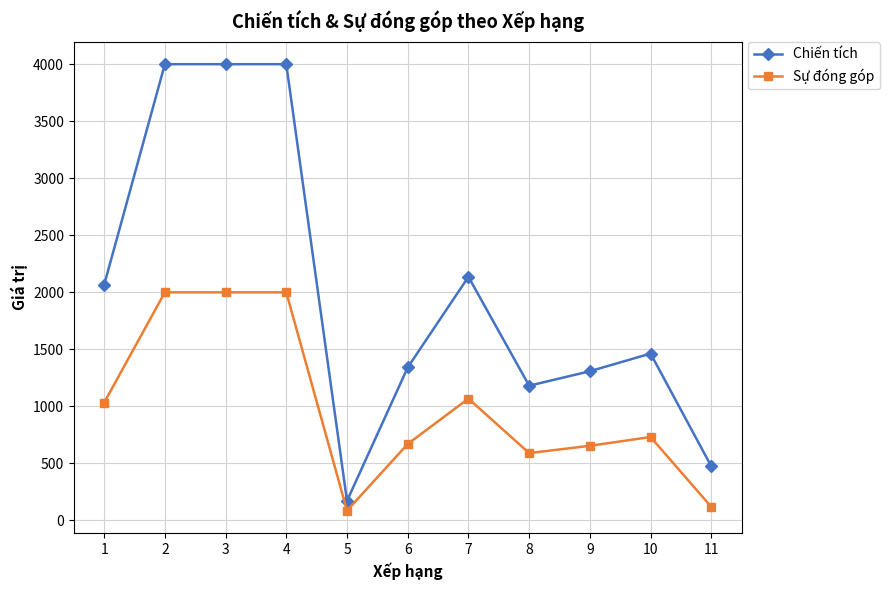

What is the difference between the maximum and minimum values in the Chiến tích series?

3830